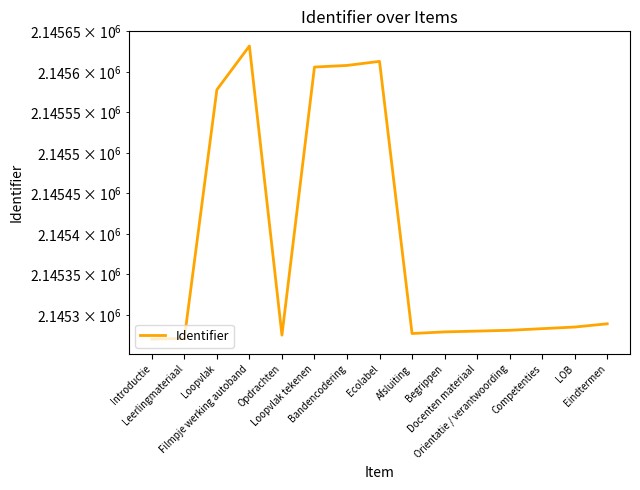

Read the value at Competenties, to the nearest 50.

2145300